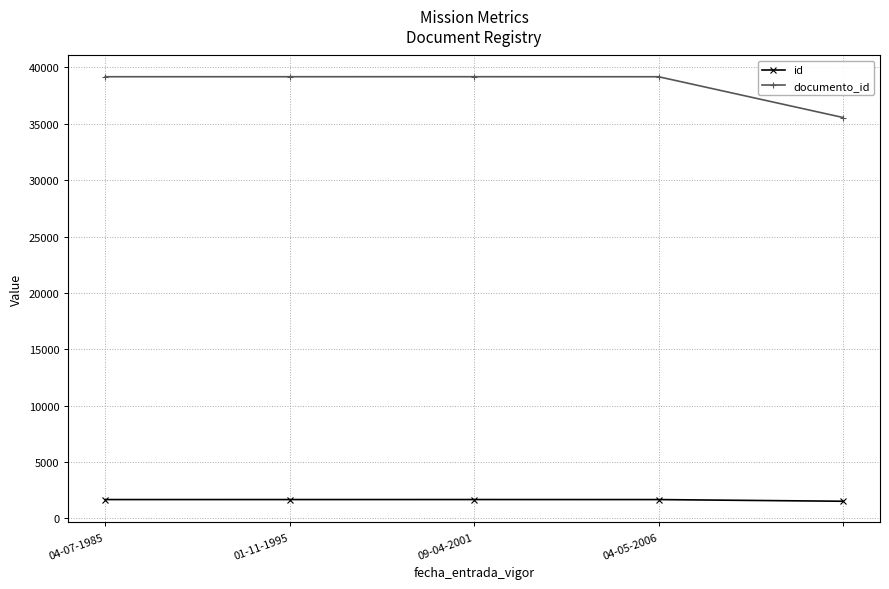

List the series in order of their overall mean, lowest first.

id, documento_id